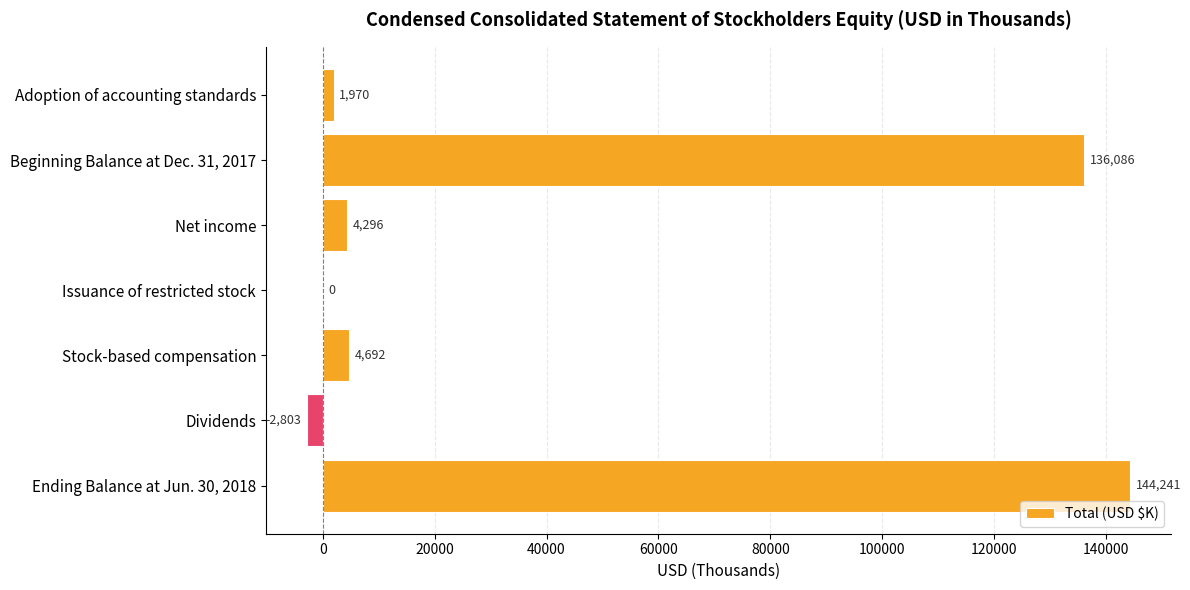

Is it true that the value at Ending Balance at Jun. 30, 2018 is 239334?

False